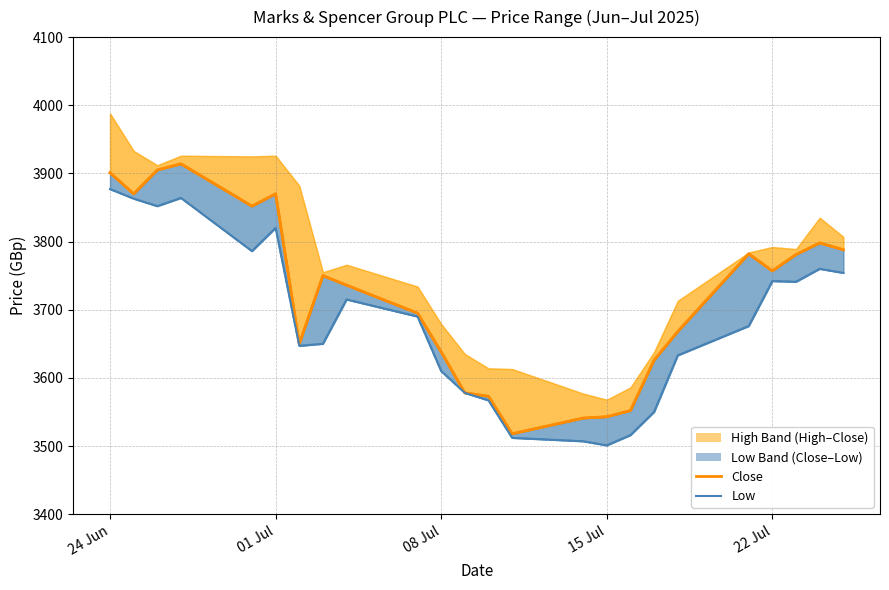

What is the average value of the Low series?

3684